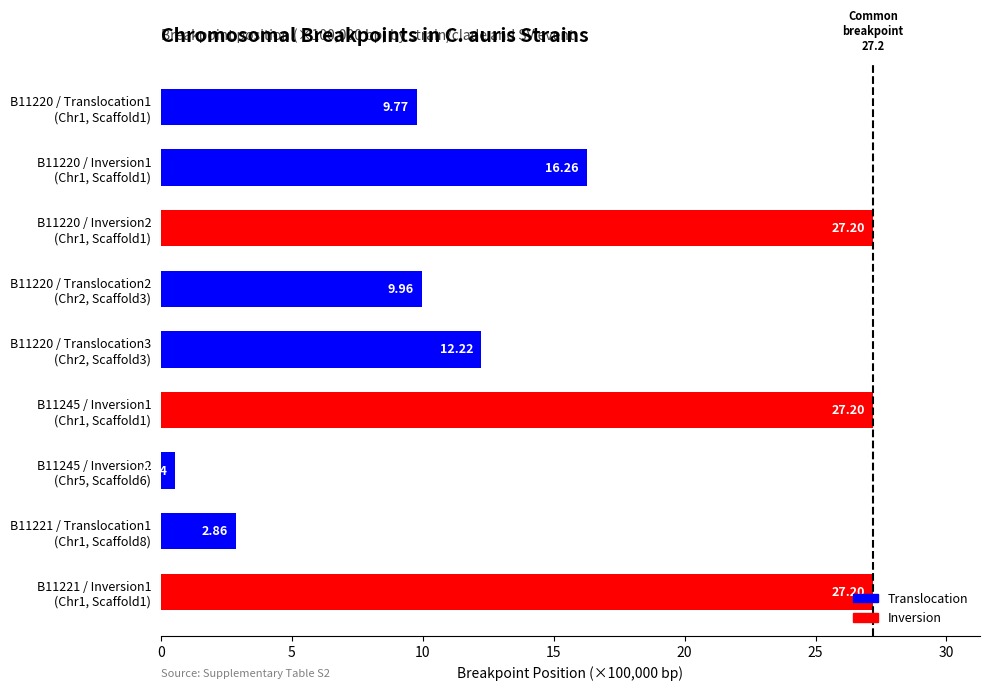

What is the difference between the maximum and minimum values?

26.7